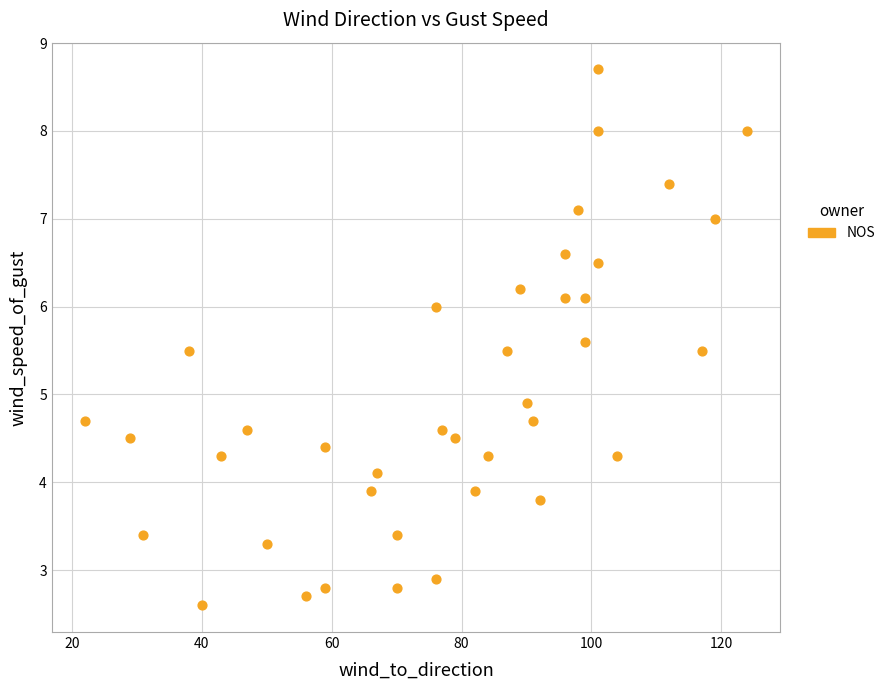

What Y value in the scatter plot is closest to 5?

4.9